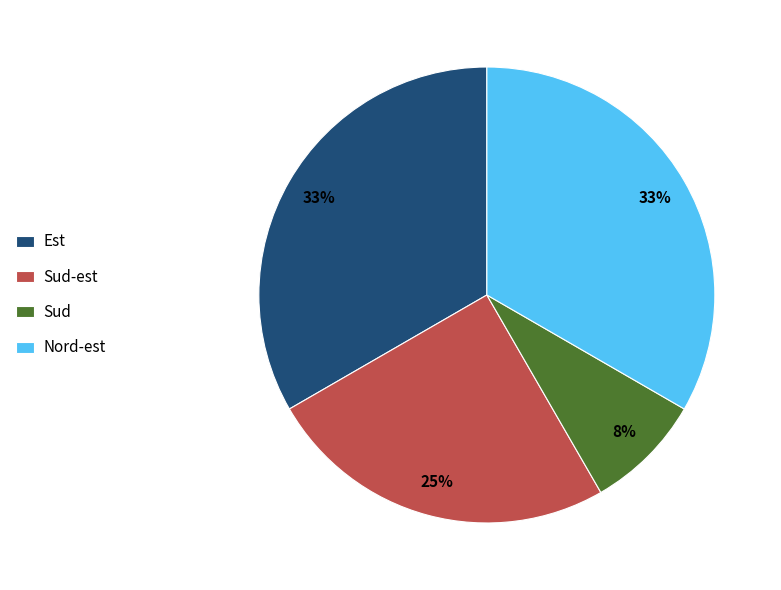

To the nearest percent, what is the average slice percentage?

25%